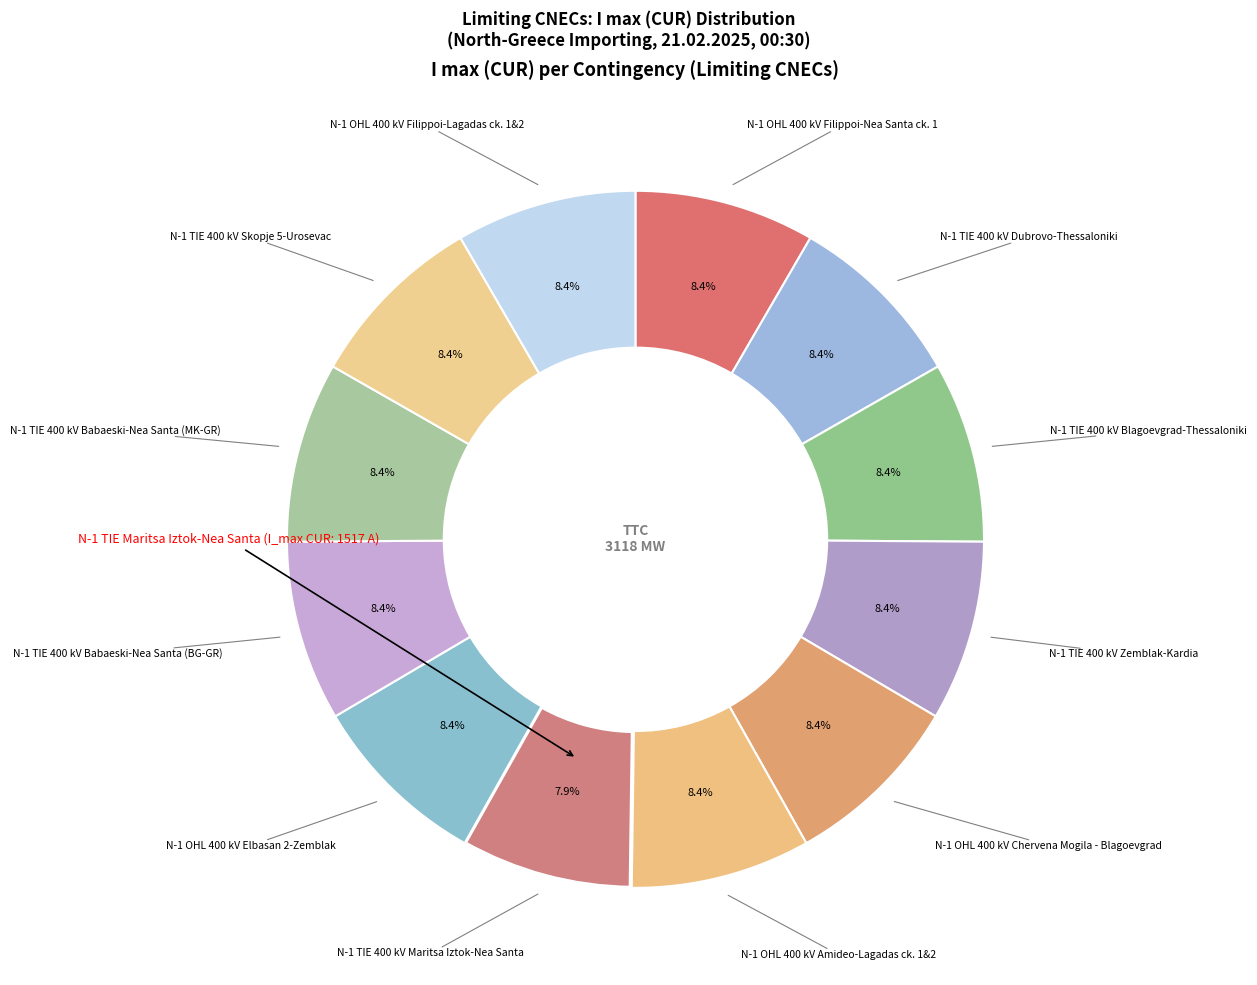

How many slices are in this pie chart?

12